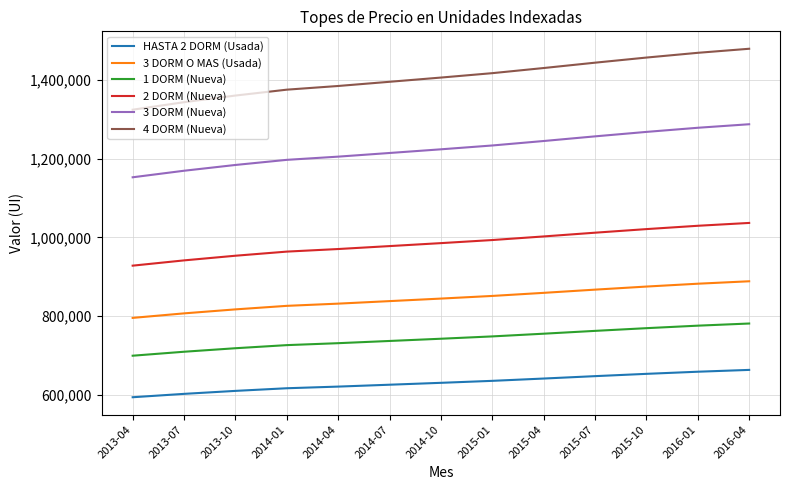

What is the spread (max minus min) of values at 2016-01?

809836